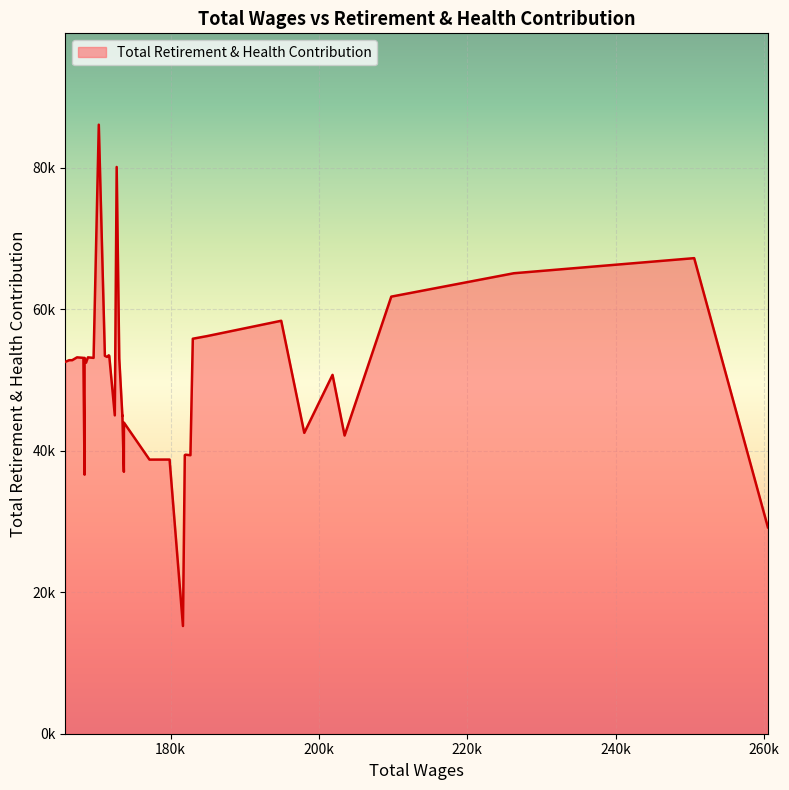

True or false: the data shows 53151 at 168249.

True